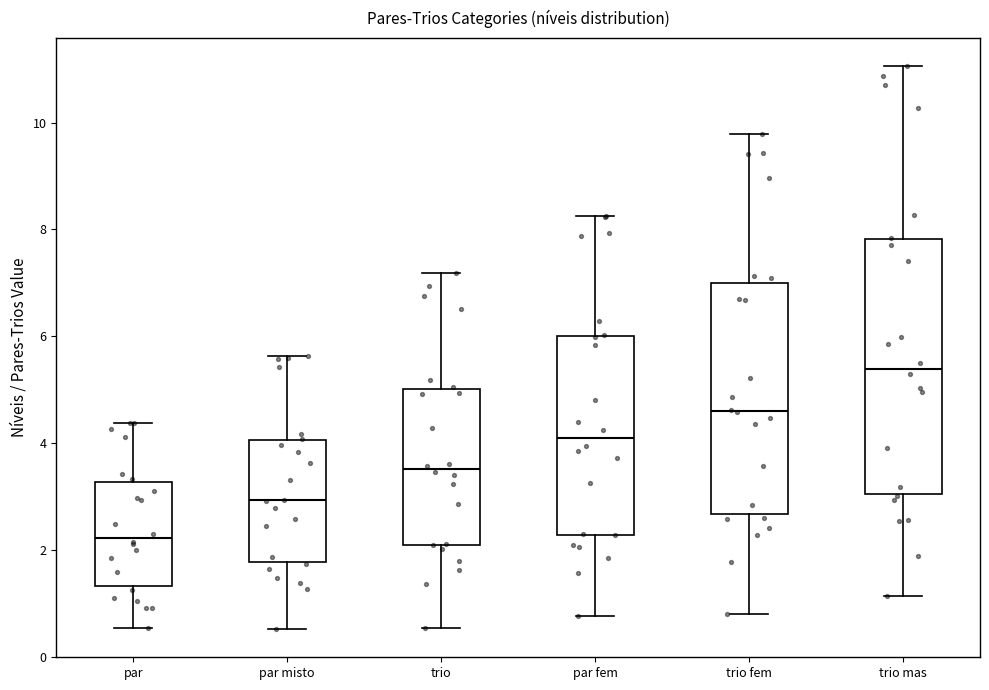

Comparing the boxes themselves (not the whiskers), which one is the tallest?

trio mas